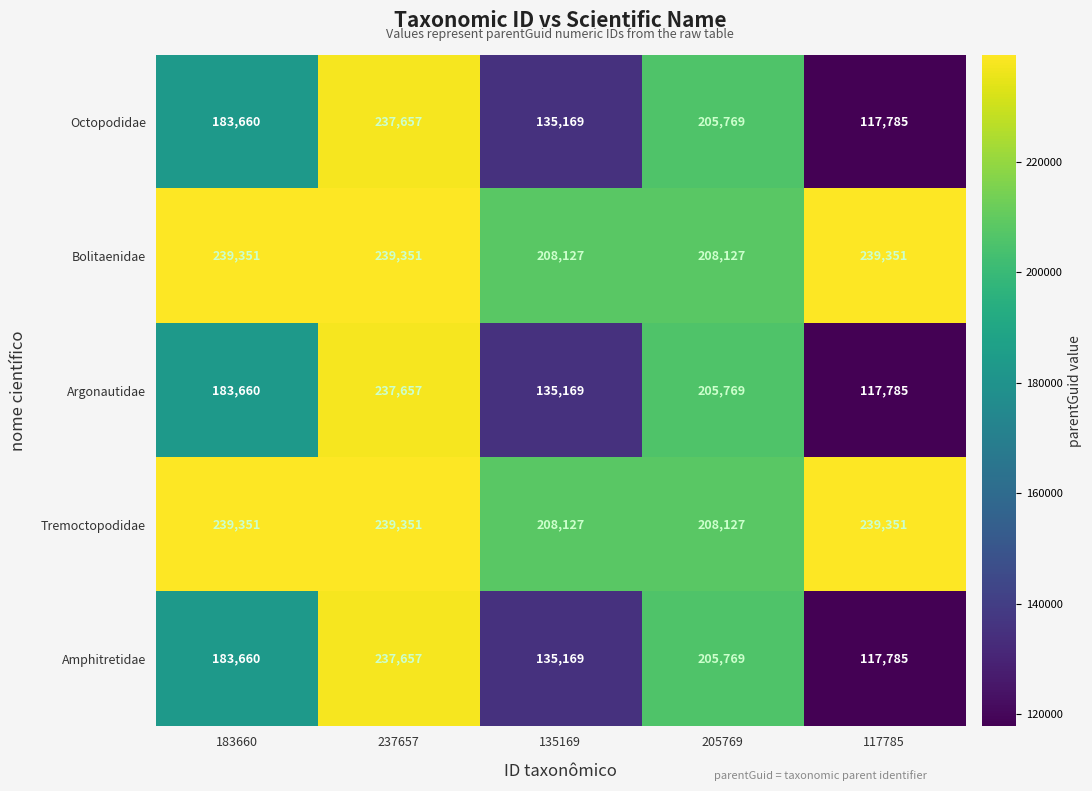

Read the Bolitaenidae value at 117785, to the nearest 100.

239400